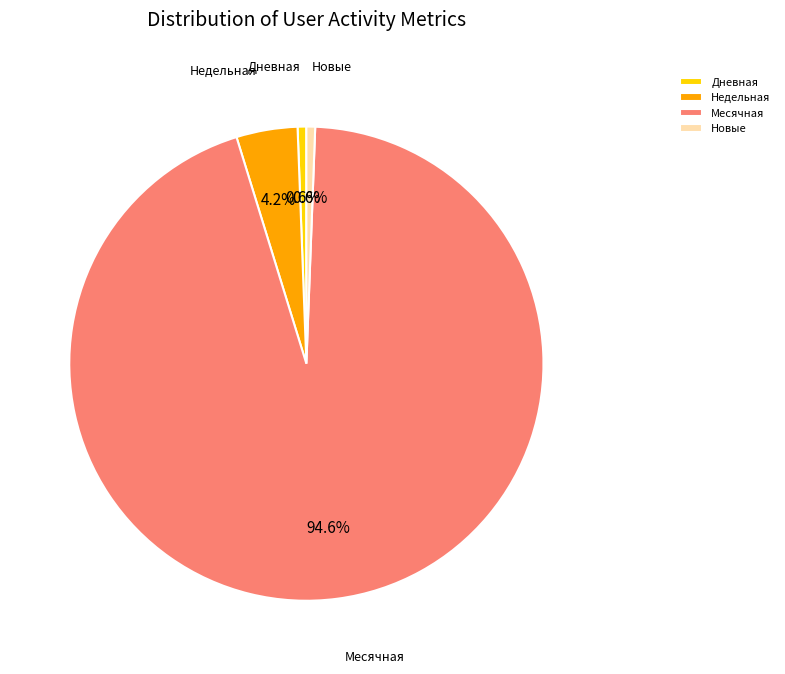

Is it true that Месячная is 95% of the pie?

True